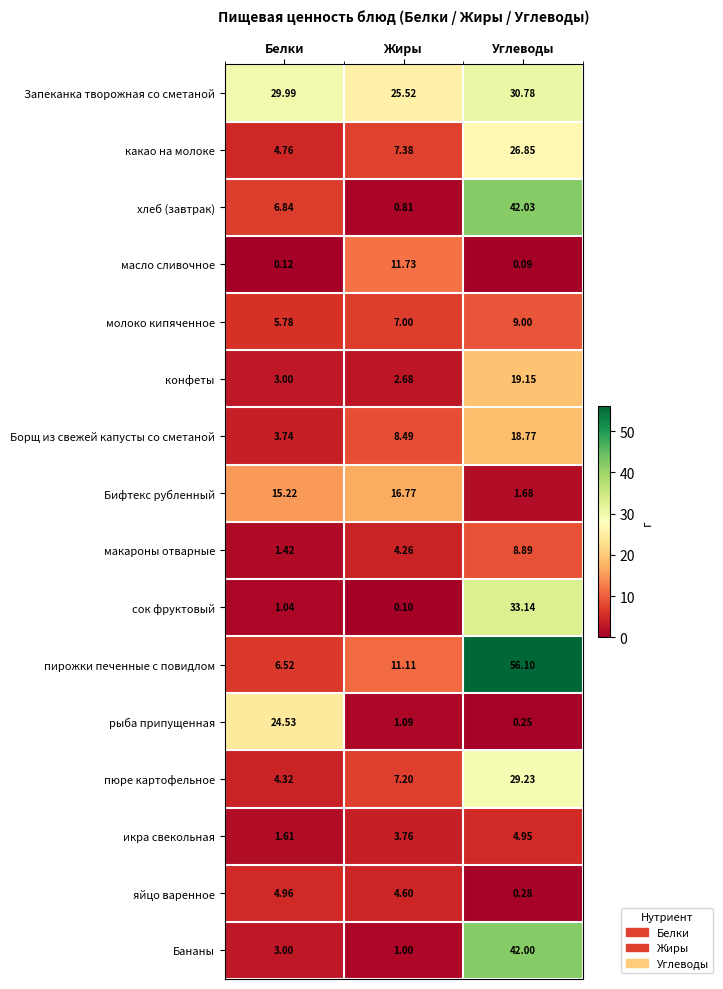

At which category is the sum across all series the highest?

Углеводы